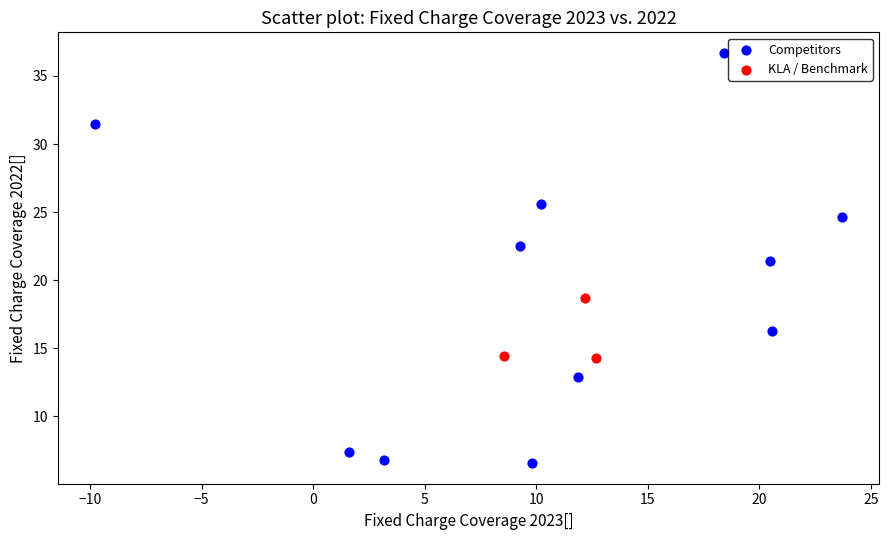

Which series has the largest Y range (max minus min)?

Competitors